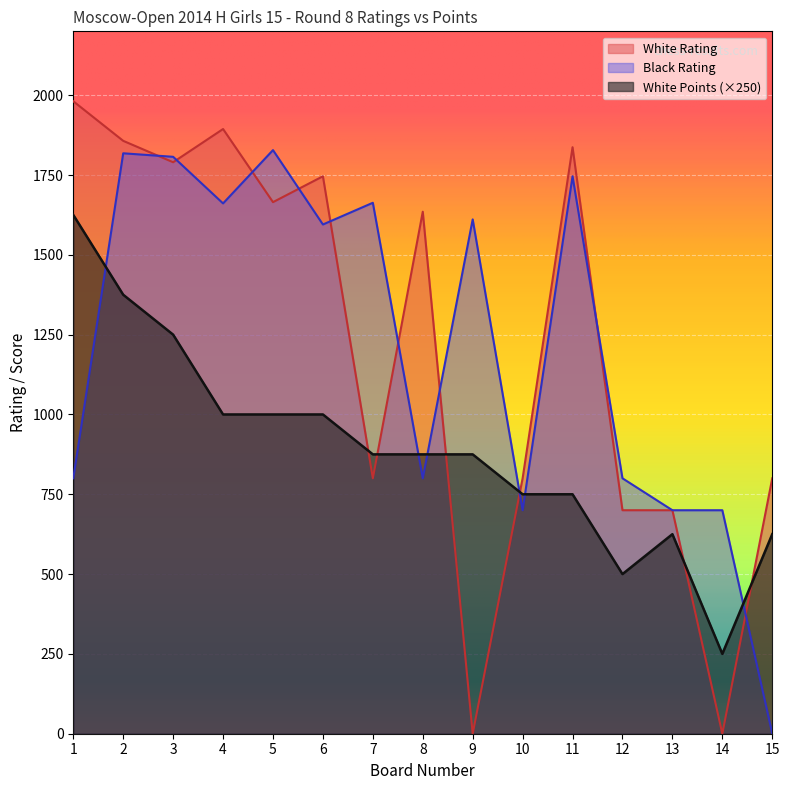

At which category does White Rating reach its first local valley?

3